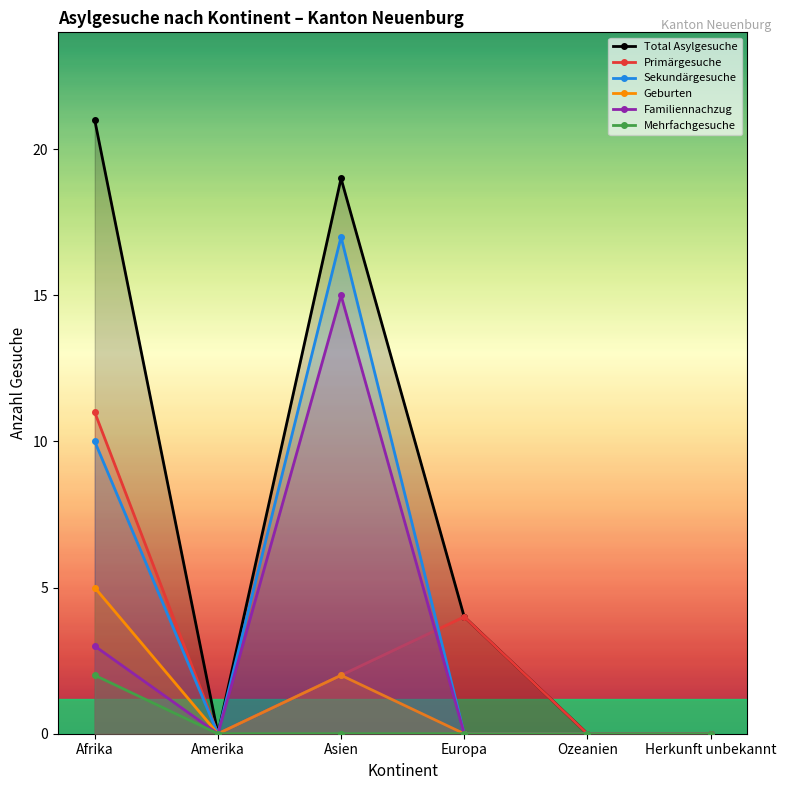

Is the value of Mehrfachgesuche at Afrika greater than the value of Total Asylgesuche at Amerika?

Yes